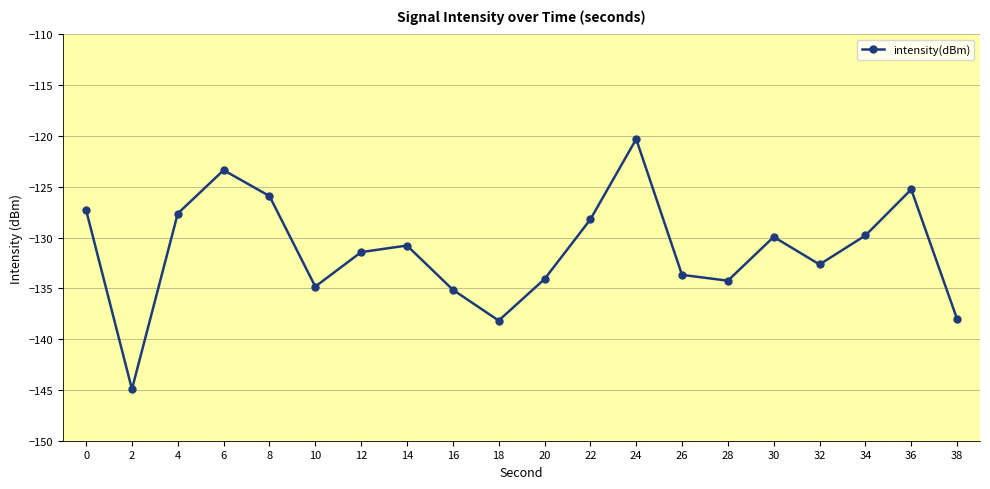

What is the change in value from 18 to 26?

+4.5